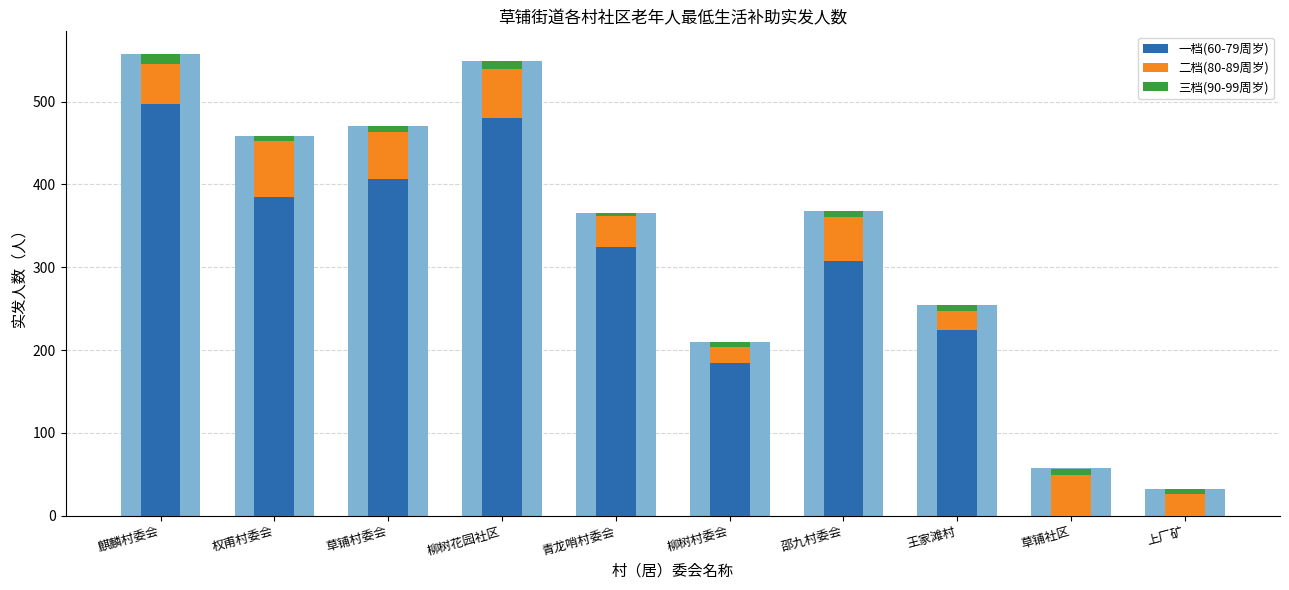

At which category does the chart reach its minimum across all series?

草铺社区